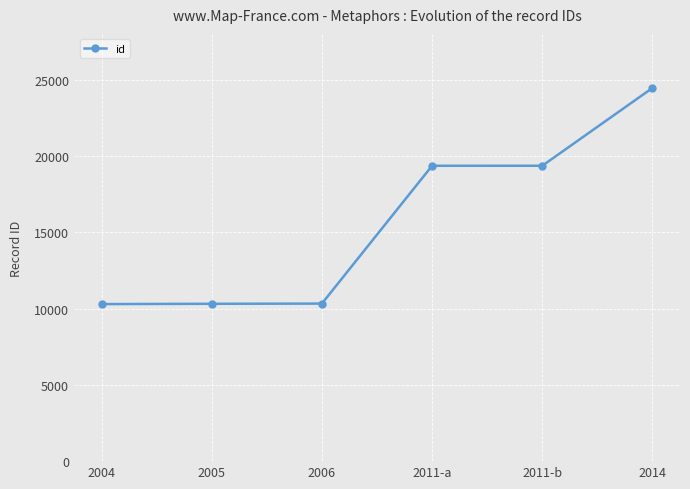

What is the average value?

15683